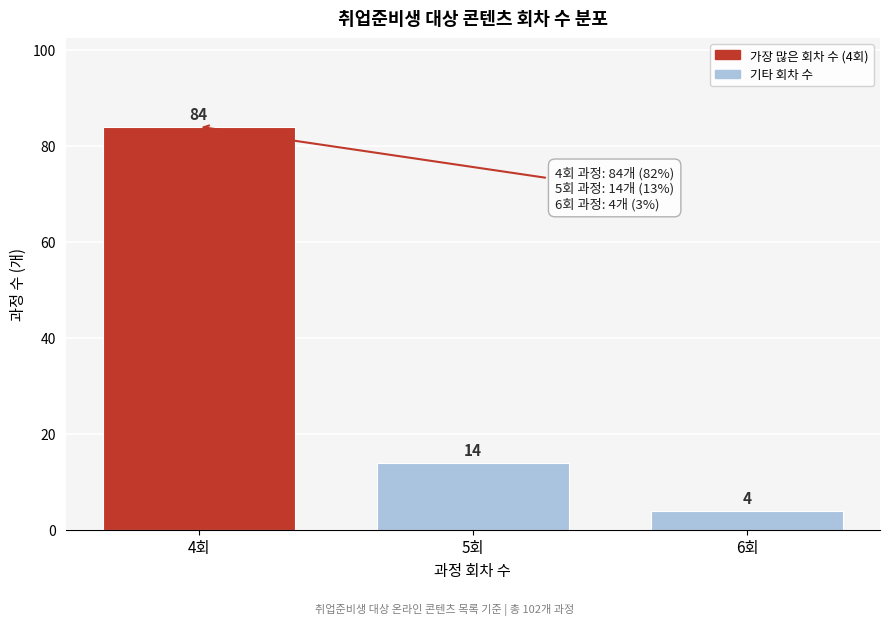

Reading right to left, extract all data points from this chart.

4	14	84